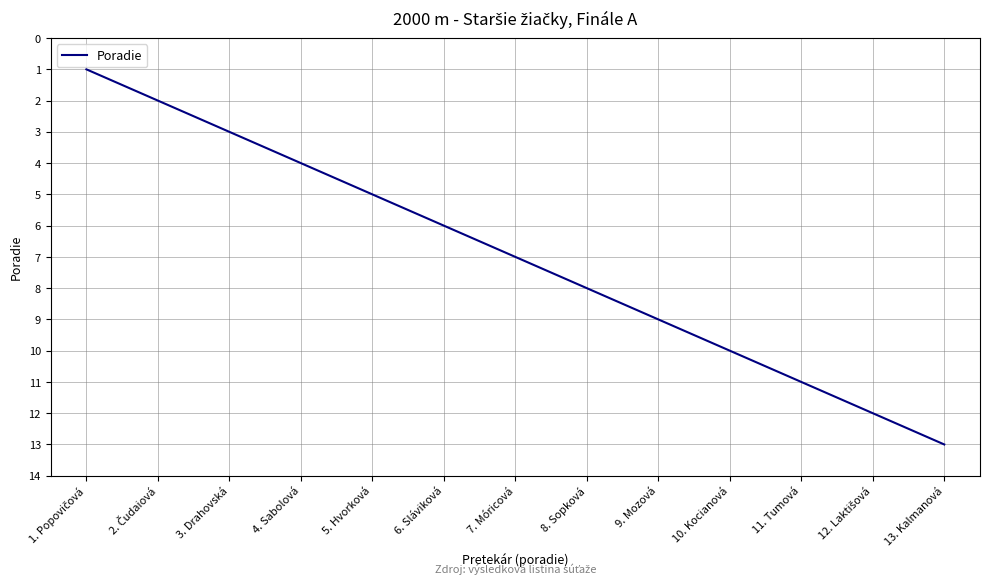

Which label corresponds to the largest value in the chart?

13. Kalmanová